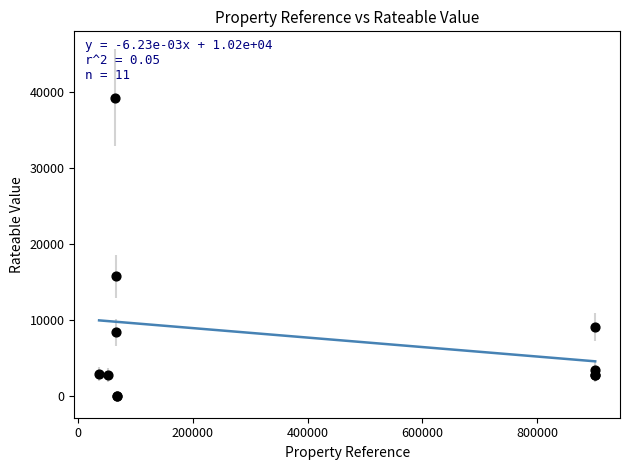

What Y value in the scatter plot is closest to 19625?

15750